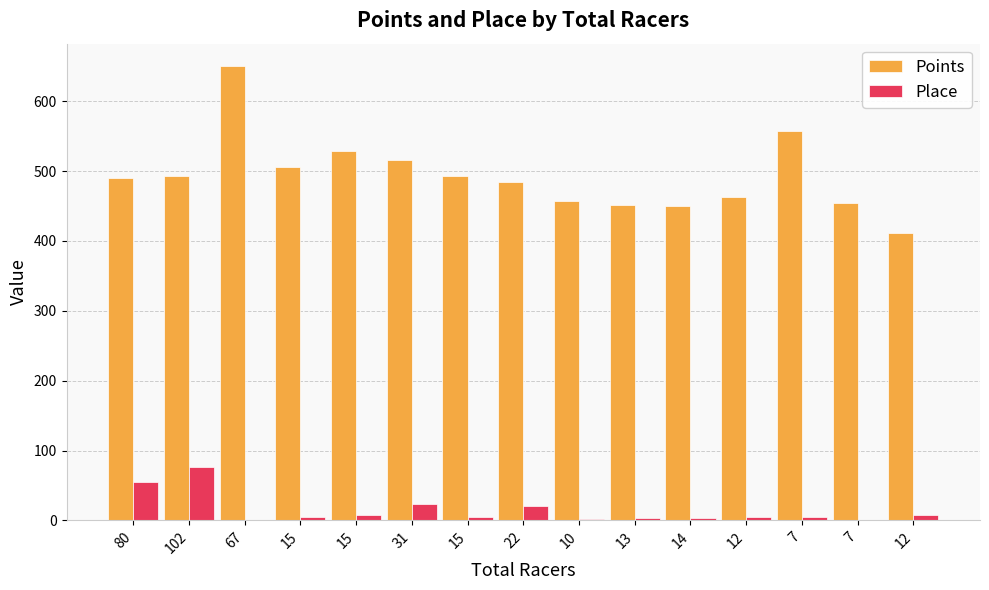

Where is Place nearest to the value 38?

31